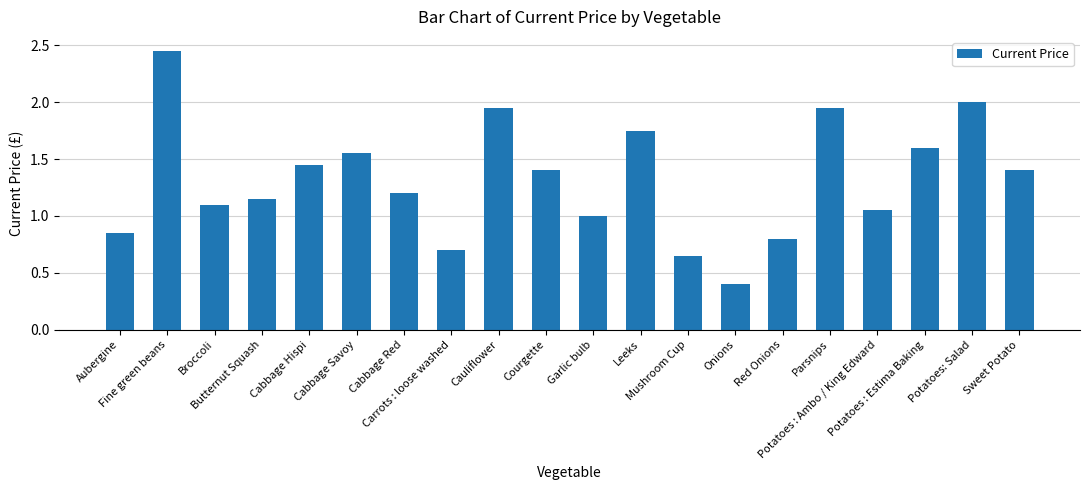

What is the smallest value displayed?

0.4